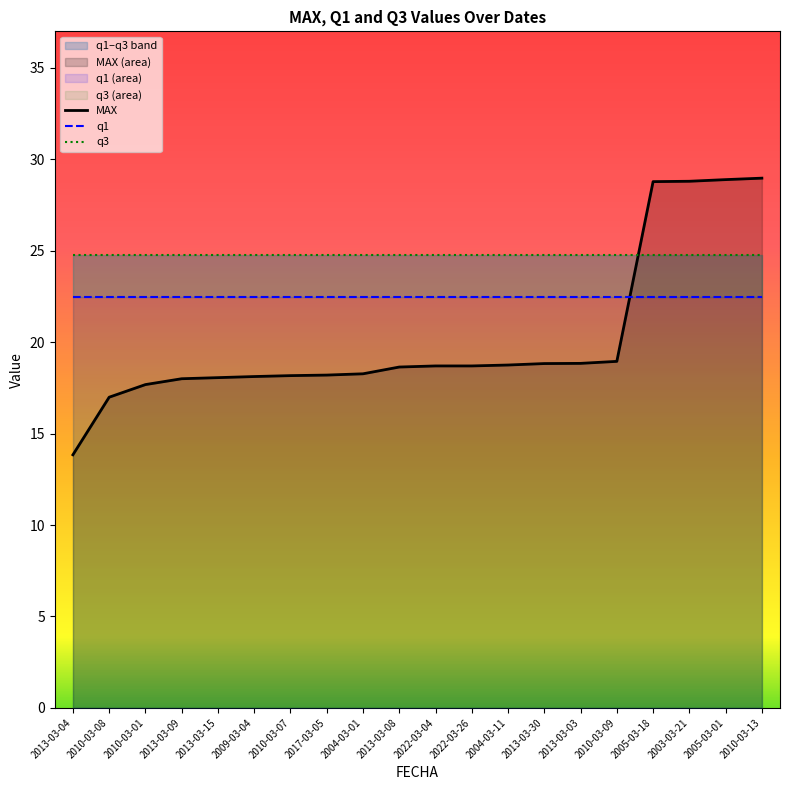

Does the chart display data point markers on the line(s)?

No